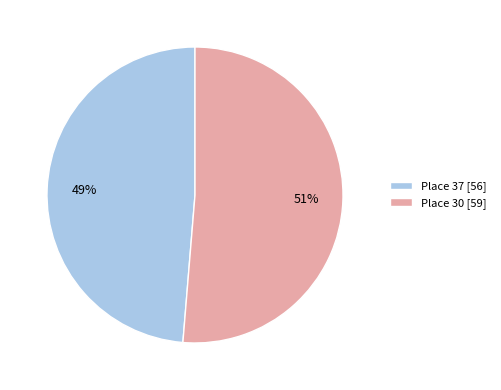

To the nearest percent, what is the average slice percentage?

50%